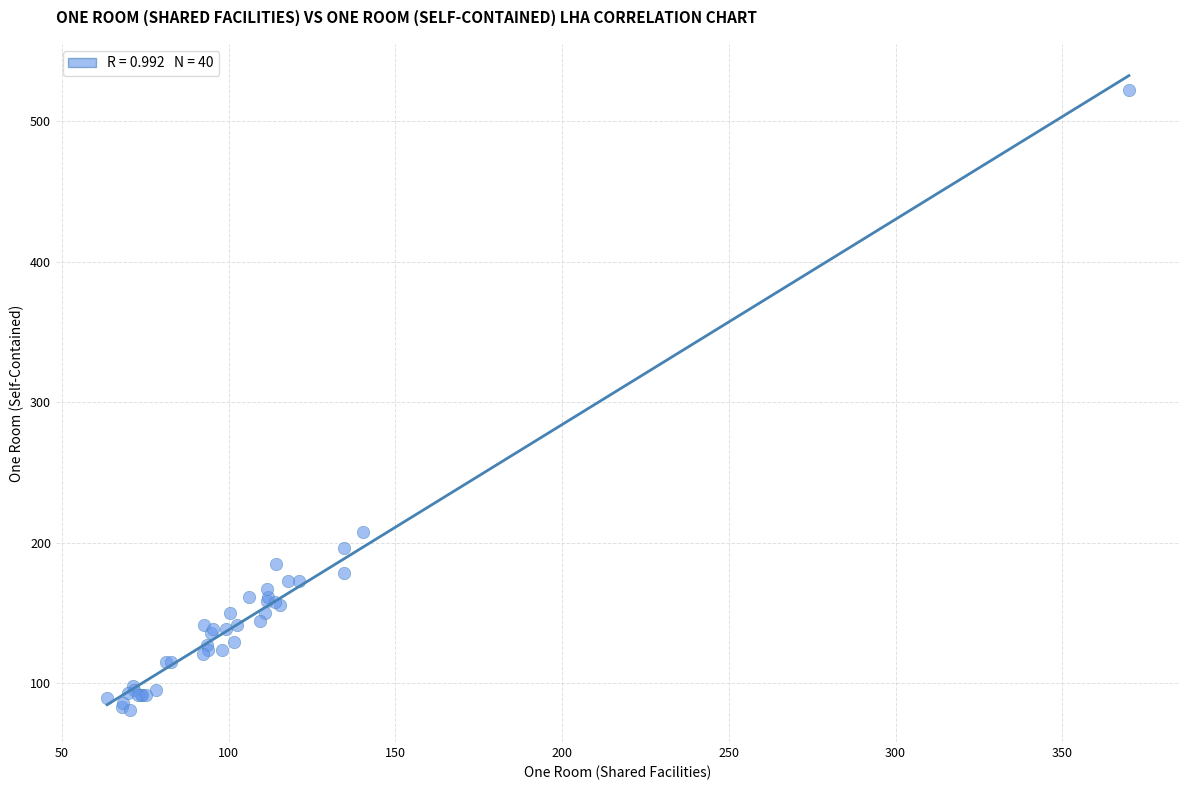

What Y value in the scatter plot is closest to 301?

207.7